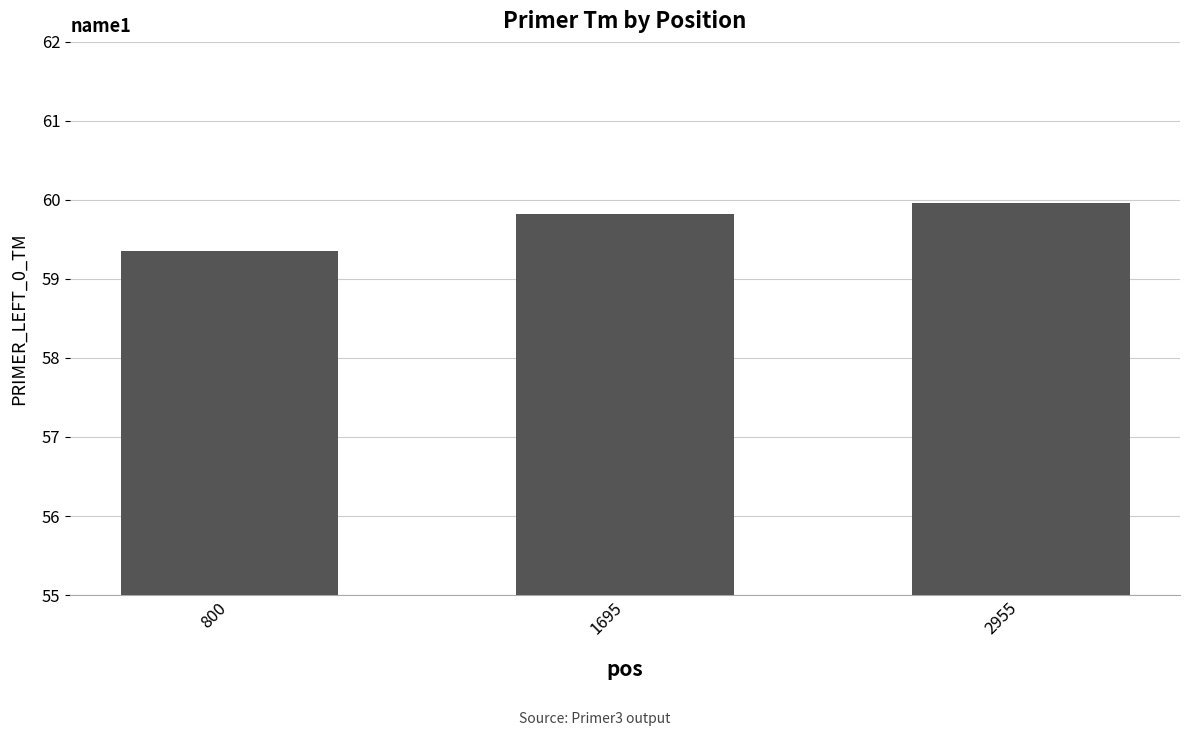

Does the chart contain stacked bars?

No